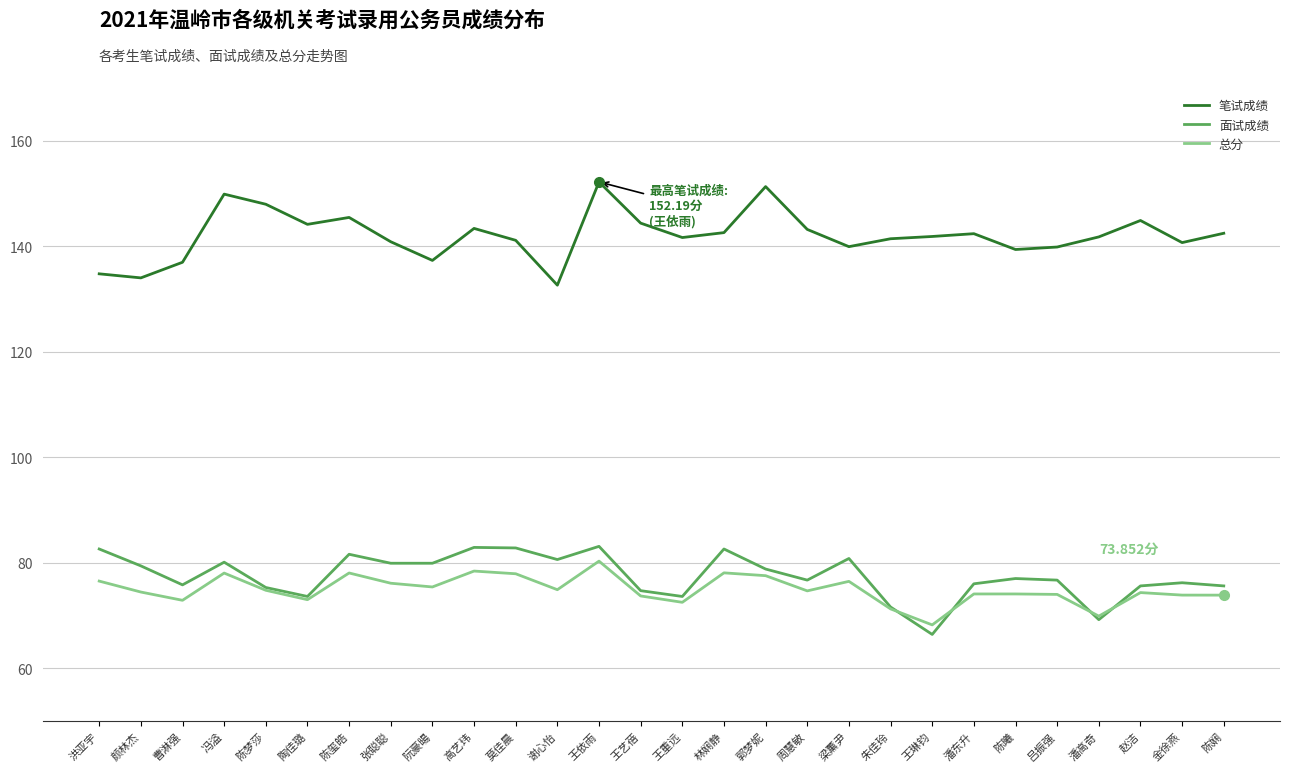

True or false: 笔试成绩 has a value of 239.7 at 潘高奇.

False